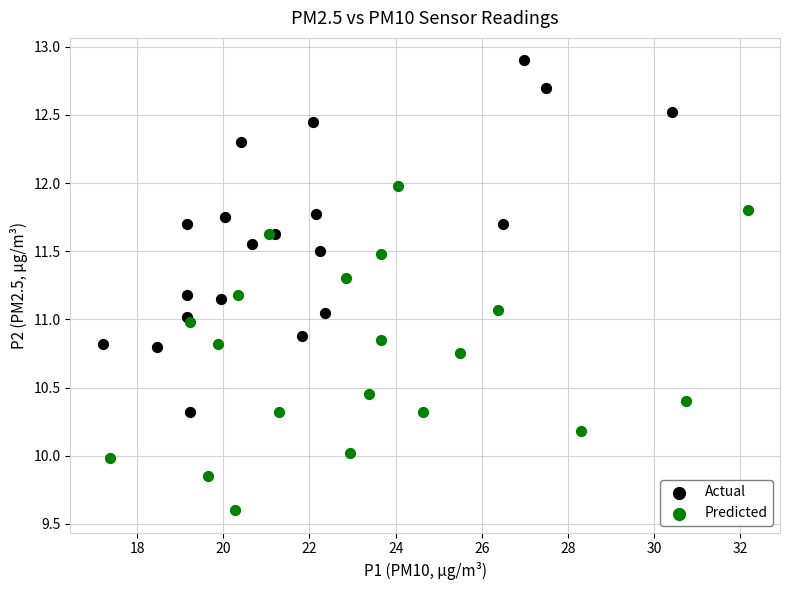

What are all the series names shown in the legend?

Actual, Predicted